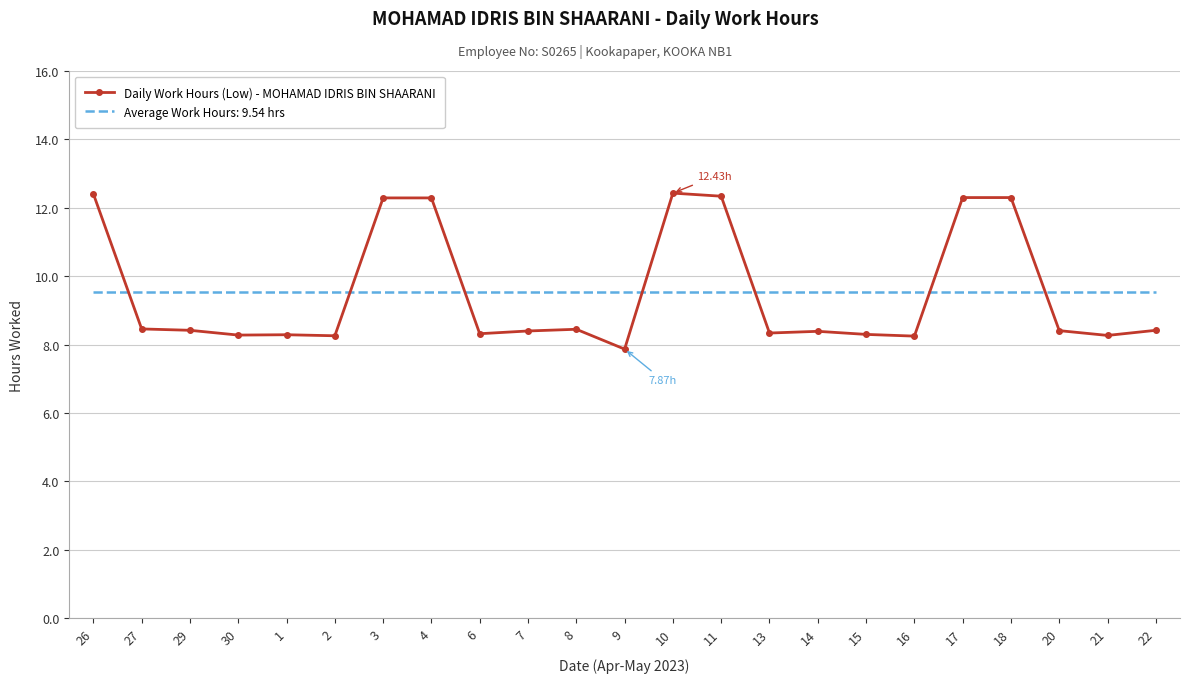

Which category has the lowest value across all series?

9